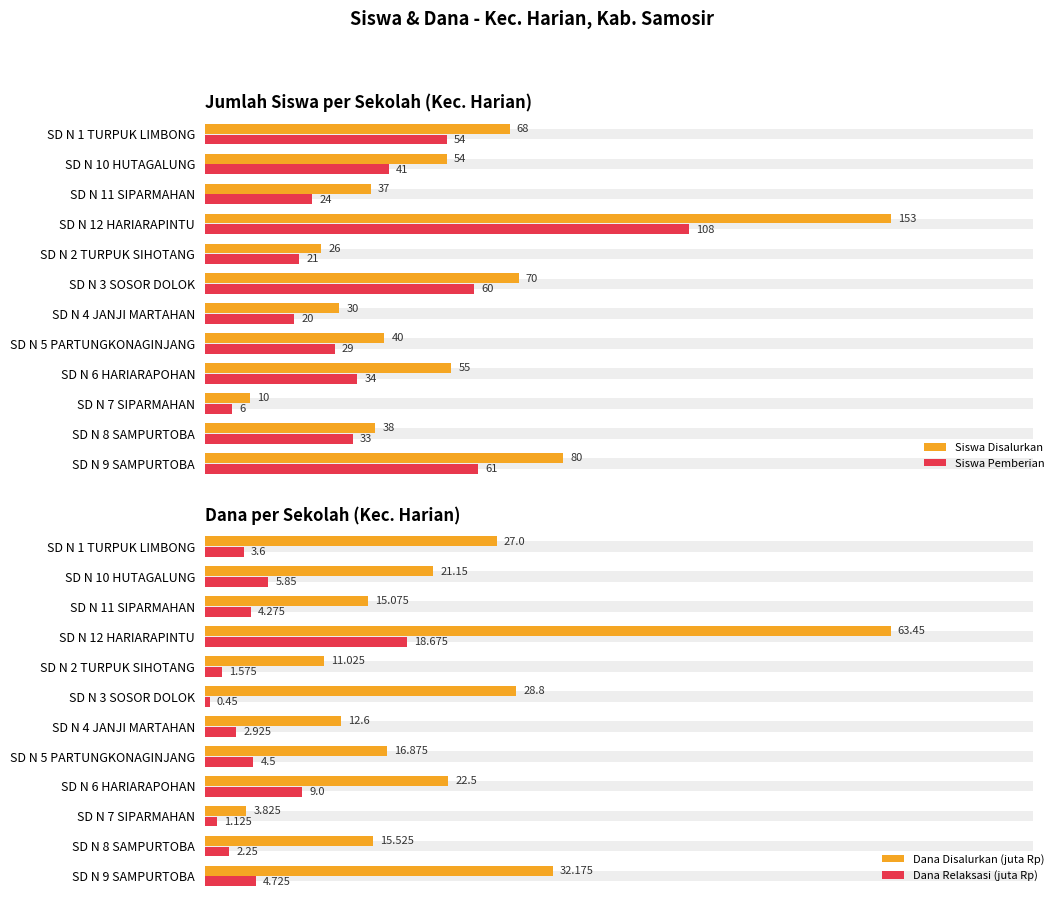

Rank the series by their average value, from lowest to highest.

Dana Relaksasi (juta Rp), Dana Disalurkan (juta Rp), Siswa Pemberian, Siswa Disalurkan